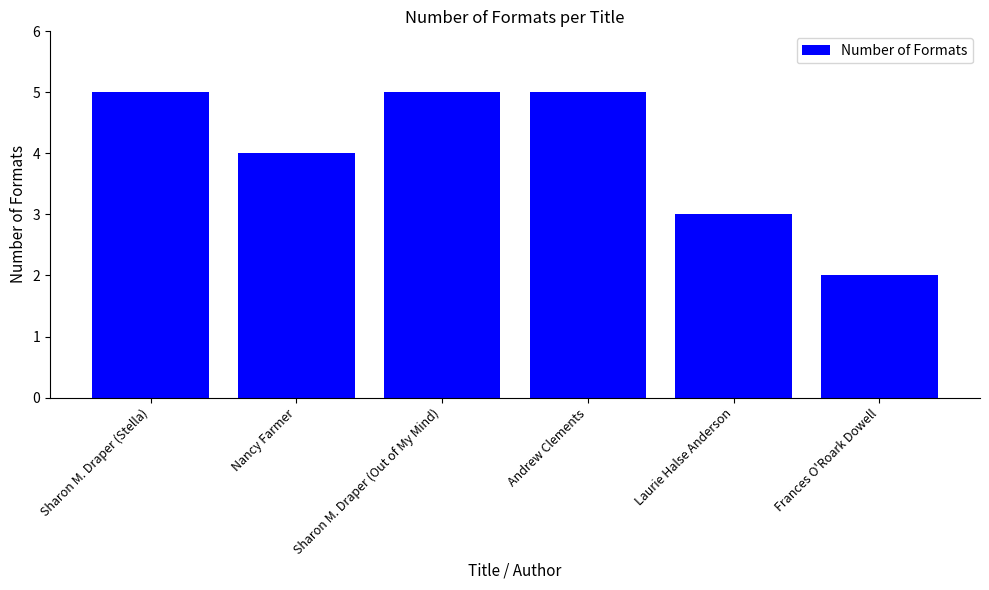

What is the difference between the values at Frances O'Roark Dowell and Andrew Clements?

3